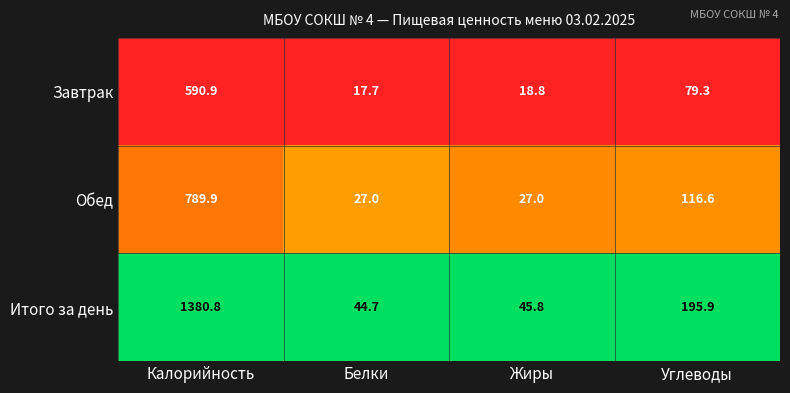

Which series has the widest spread of values?

Итого за день